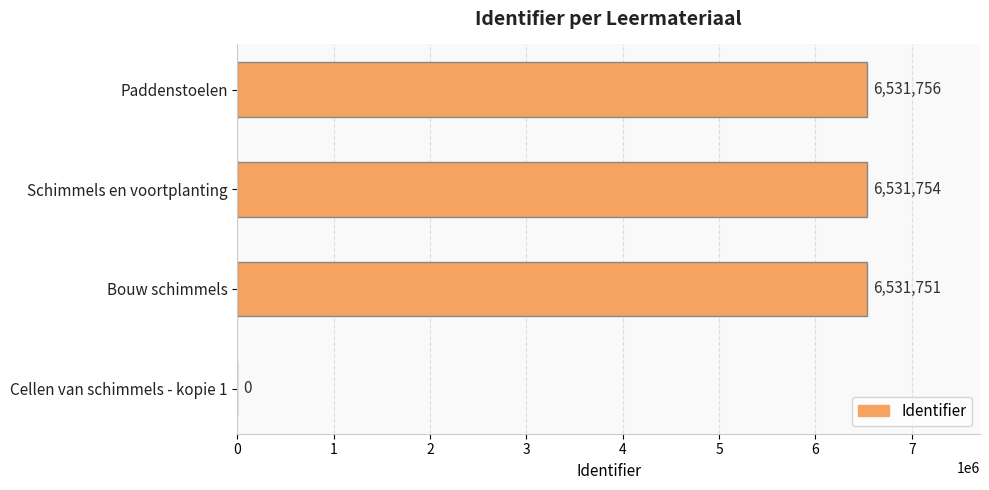

At which label is the value closest to 3265878?

Bouw schimmels